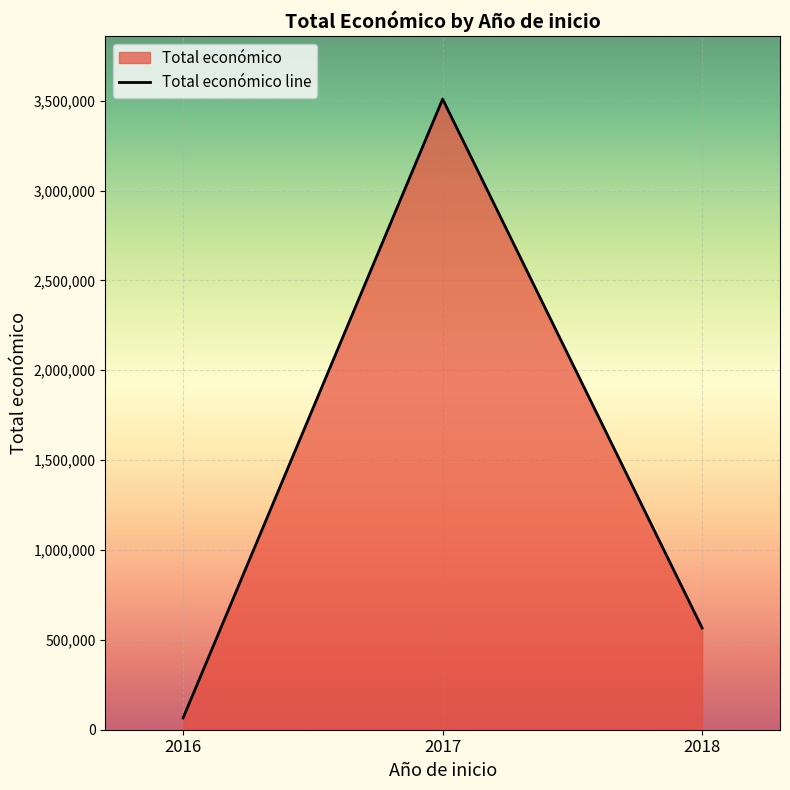

Where does the data first go above 565835?

2017